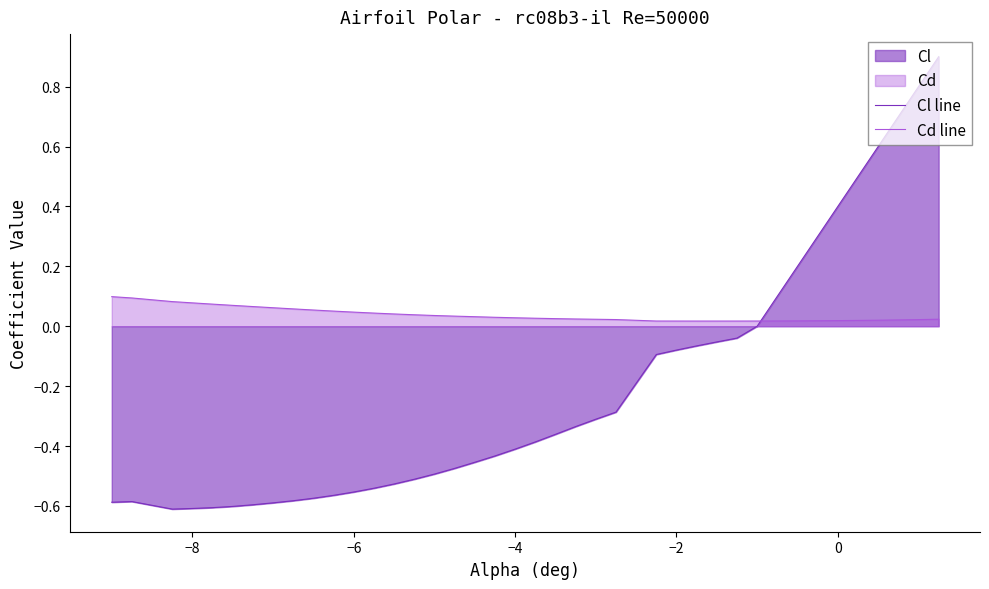

True or false: Cd line and Cl line cross at least once.

True